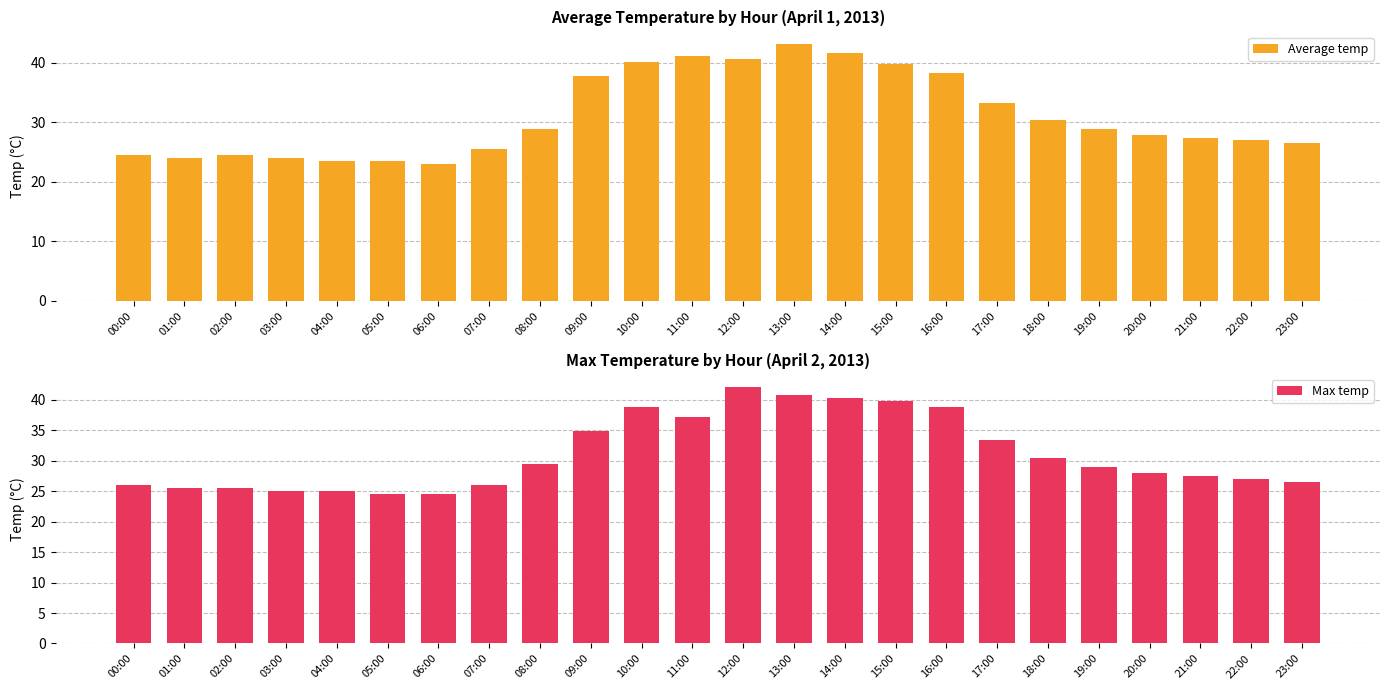

Rank the series by their average value, from highest to lowest.

Average temp, Max temp